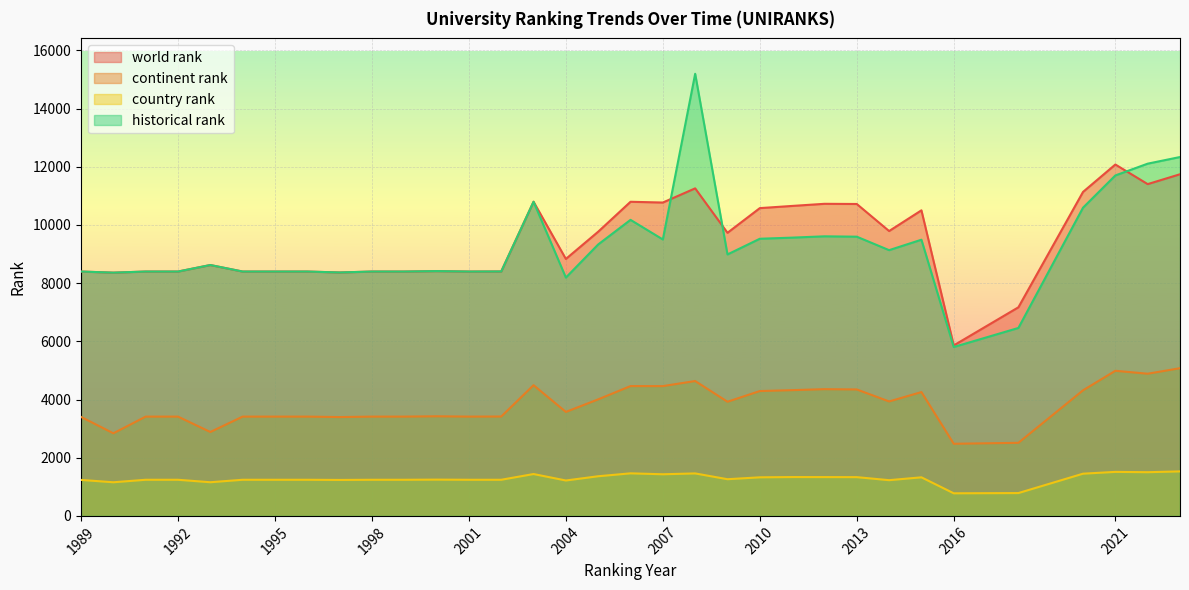

Reading right to left, list all the values displayed in this chart.

world rank: 2023=11743.0	2022=11404.0	2021=12078.0	2020=11136.0	2018=7170.0	2016=5860.0	2015=10503.0	2014=9791.0	2013=10721.0	2012=10727.0	2011=10654.0	2010=10579.0	2009=9731.0	2008=11258.0	2007=10771.0	2006=10797.0	2005=9769.0	2004=8832.0	2003=10798.0	2002=8402.0	2001=8399.0	2000=8414.0	1999=8399.0	1998=8399.0	1997=8367.0	1996=8399.0	1995=8399.0	1994=8399.0	1993=8623.0	1992=8399.0	1991=8399.0	1990=8361.0	1989=8399.0
continent rank: 2023=5077.0	2022=4887.0	2021=4988.0	2020=4317.0	2018=2512.0	2016=2479.0	2015=4256.0	2014=3934.0	2013=4346.0	2012=4356.0	2011=4322.0	2010=4291.0	2009=3924.0	2008=4636.0	2007=4461.0	2006=4462.0	2005=4006.0	2004=3574.0	2003=4493.0	2002=3416.0	2001=3413.0	2000=3424.0	1999=3413.0	1998=3413.0	1997=3397.0	1996=3413.0	1995=3413.0	1994=3413.0	1993=2884.0	1992=3413.0	1991=3413.0	1990=2839.0	1989=3403.0
country rank: 2023=1530.0	2022=1502.0	2021=1513.0	2020=1451.0	2018=785.0	2016=777.0	2015=1326.0	2014=1228.0	2013=1332.0	2012=1334.0	2011=1335.0	2010=1326.0	2009=1261.0	2008=1460.0	2007=1431.0	2006=1463.0	2005=1363.0	2004=1217.0	2003=1439.0	2002=1242.0	2001=1242.0	2000=1247.0	1999=1242.0	1998=1242.0	1997=1236.0	1996=1242.0	1995=1242.0	1994=1242.0	1993=1157.0	1992=1242.0	1991=1242.0	1990=1156.0	1989=1237.0
historical rank: 2023=12335.0	2022=12107.0	2021=11702.0	2020=10594.5	2018=6460.0	2016=5805.0	2015=9493.0	2014=9134.0	2013=9597.0	2012=9609.5	2011=9564.5	2010=9526.0	2009=8986.5	2008=15196.5	2007=9501.0	2006=10175.5	2005=9330.5	2004=8192.0	2003=10798.0	2002=8402.0	2001=8399.0	2000=8414.0	1999=8399.0	1998=8399.0	1997=8367.0	1996=8399.0	1995=8399.0	1994=8399.0	1993=8623.0	1992=8399.0	1991=8399.0	1990=8361.0	1989=8399.0